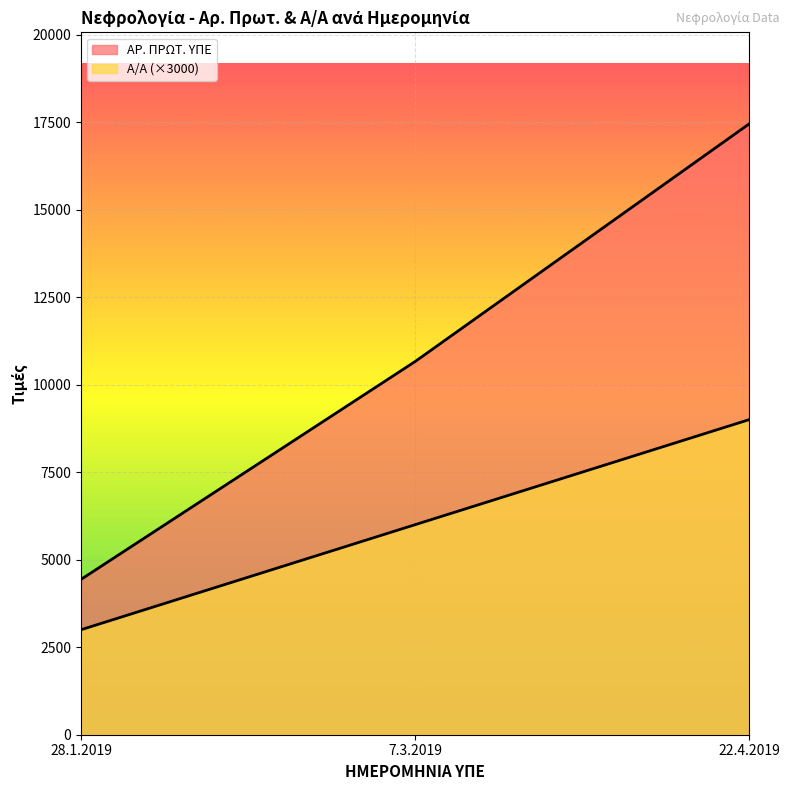

At how many categories does at least one series exceed 6126?

2